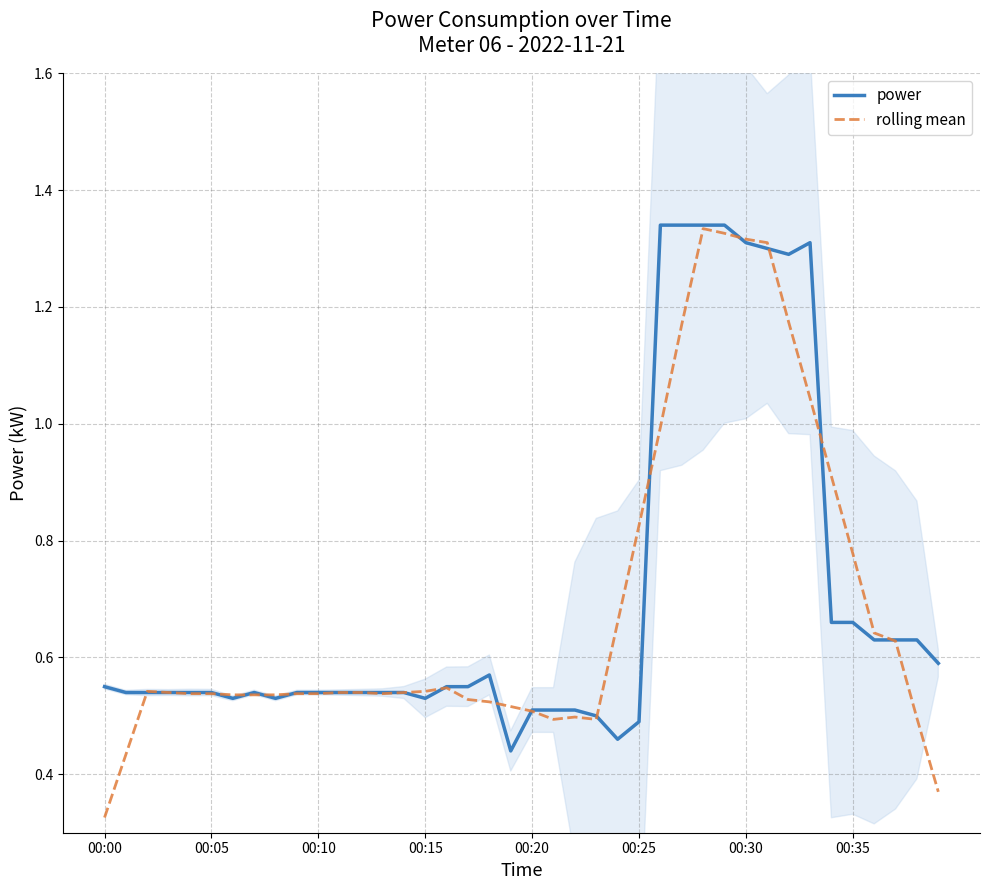

What is the smallest value displayed?

0.3